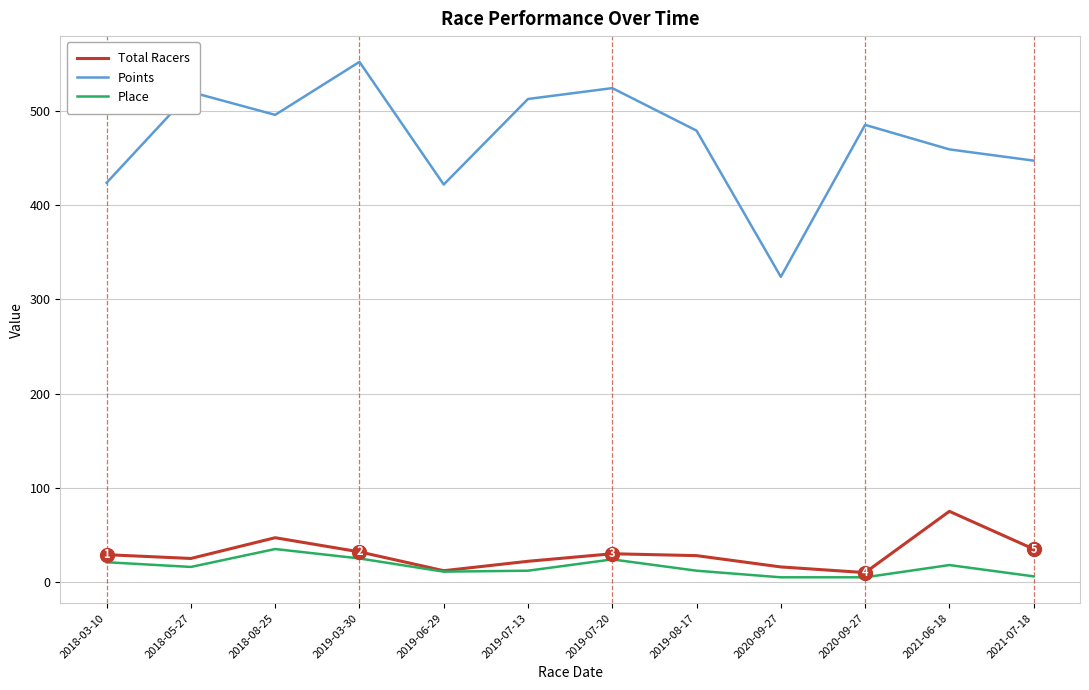

What are all the series names shown in the legend?

Total Racers, Points, Place